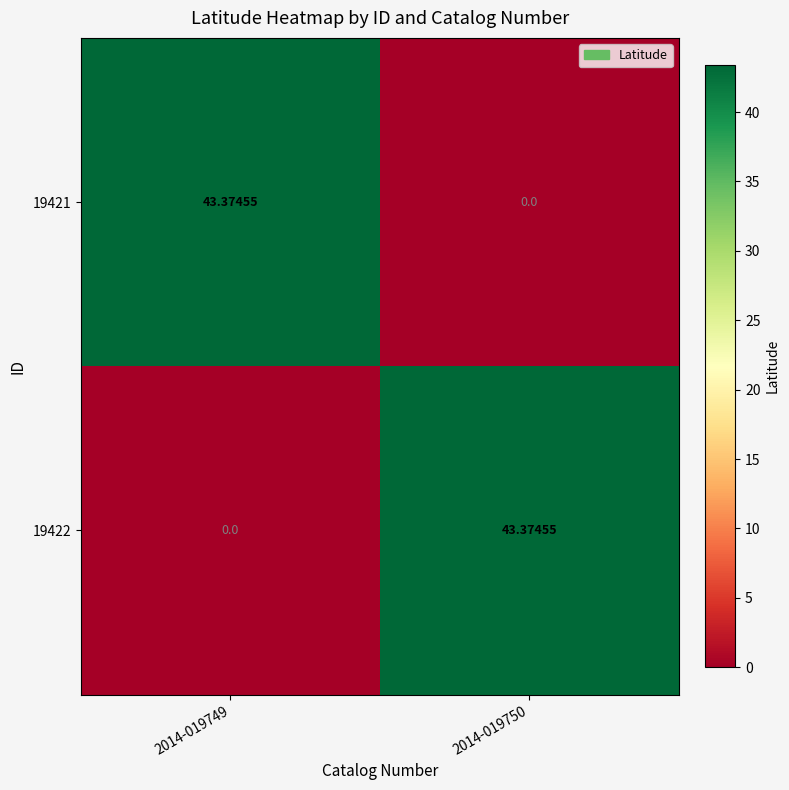

Is the value of 19422 at 2014-019749 greater than the value of 19421 at 2014-019749?

No